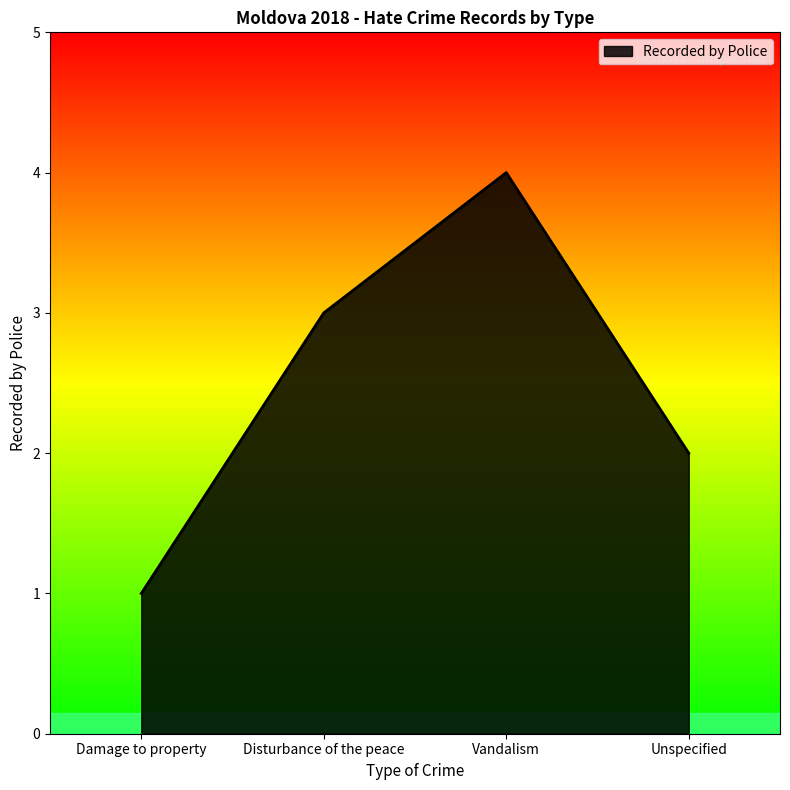

What is the approximate value at Unspecified?

2